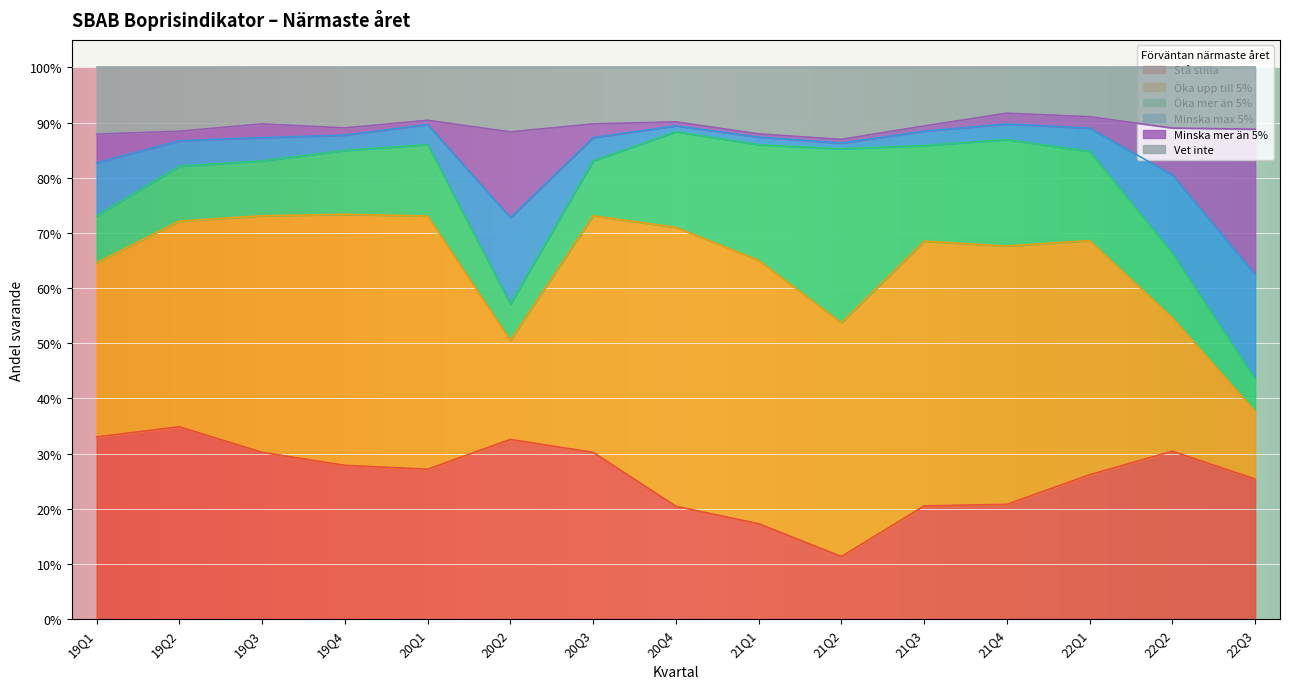

What is the minimum value for Stå stilla?

0.1